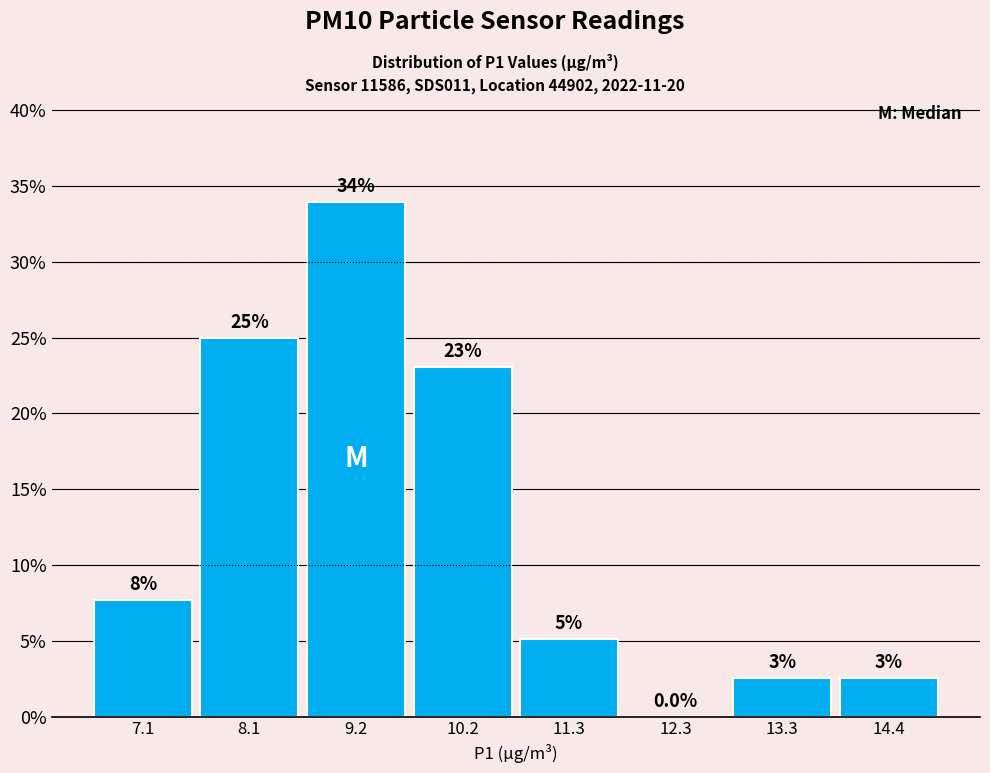

Over which range of the x-axis is the bar tallest?

8.6 to 9.6